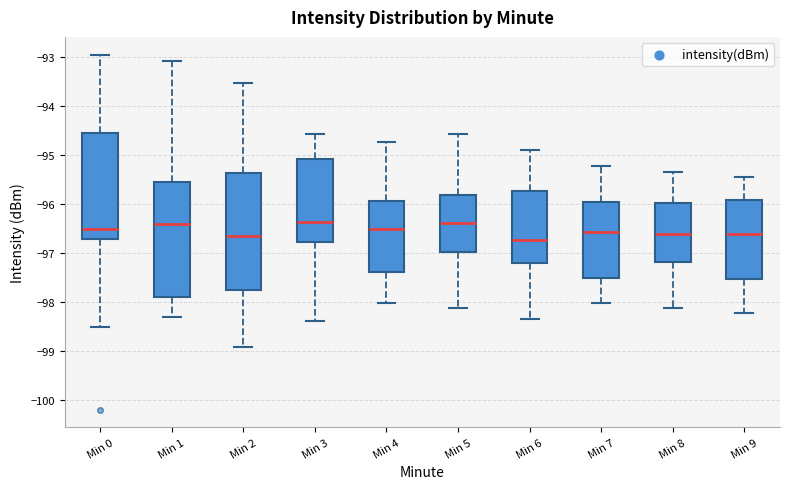

Where is the lower edge of the box for Min 7 on the y-axis? The values are not printed on the chart, so give them approximately, as read against the axis.

-97.5